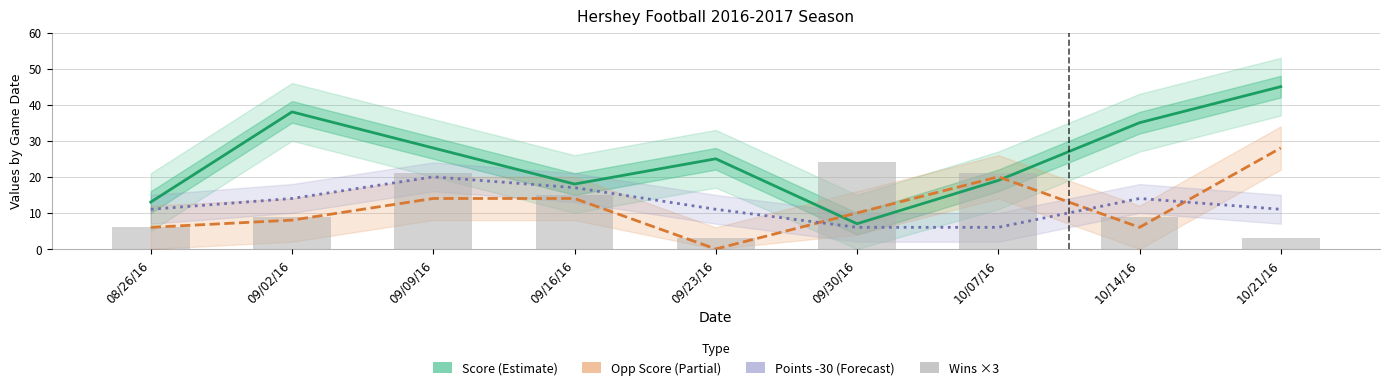

What is the difference between the maximum and second lowest values in the Points -30 (Forecast) series?

14